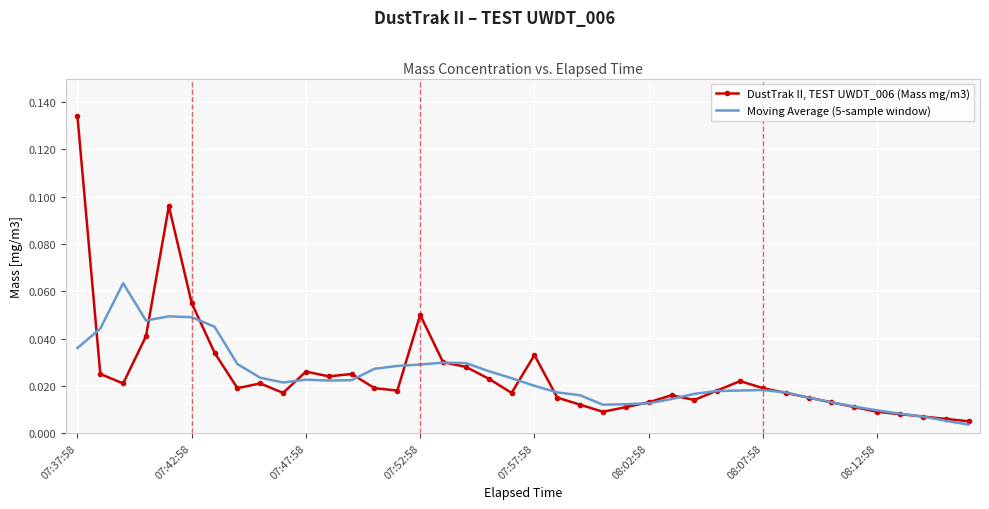

Which series has the largest range (max minus min)?

DustTrak II, TEST UWDT_006 (Mass mg/m3)